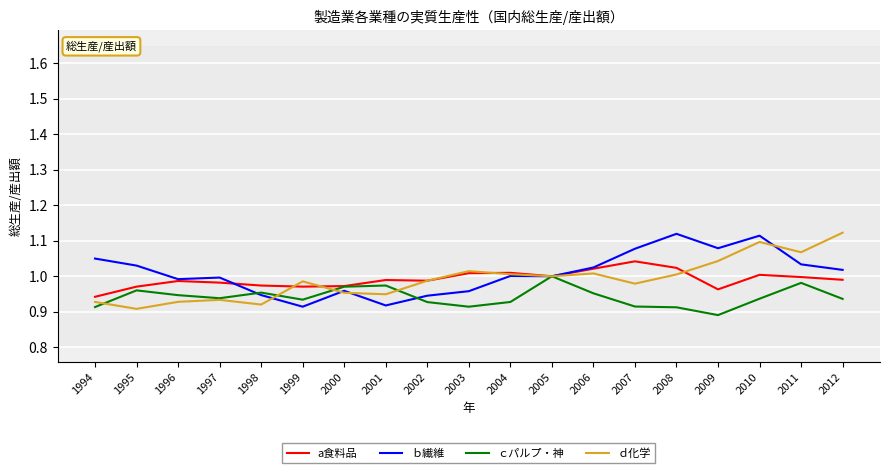

What is the difference between the highest and lowest values at 1999?

0.1